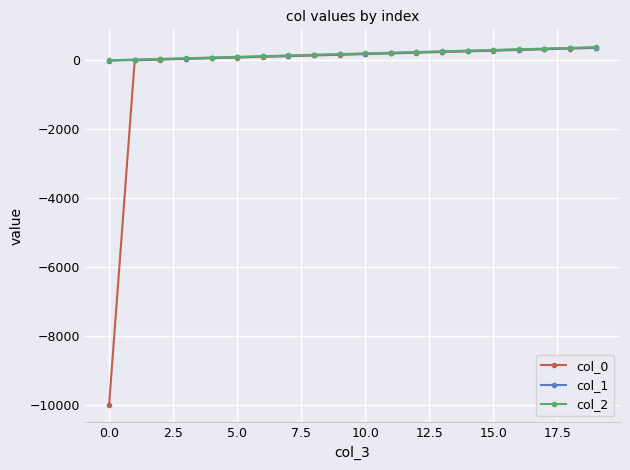

What is the smallest value displayed?

-9999